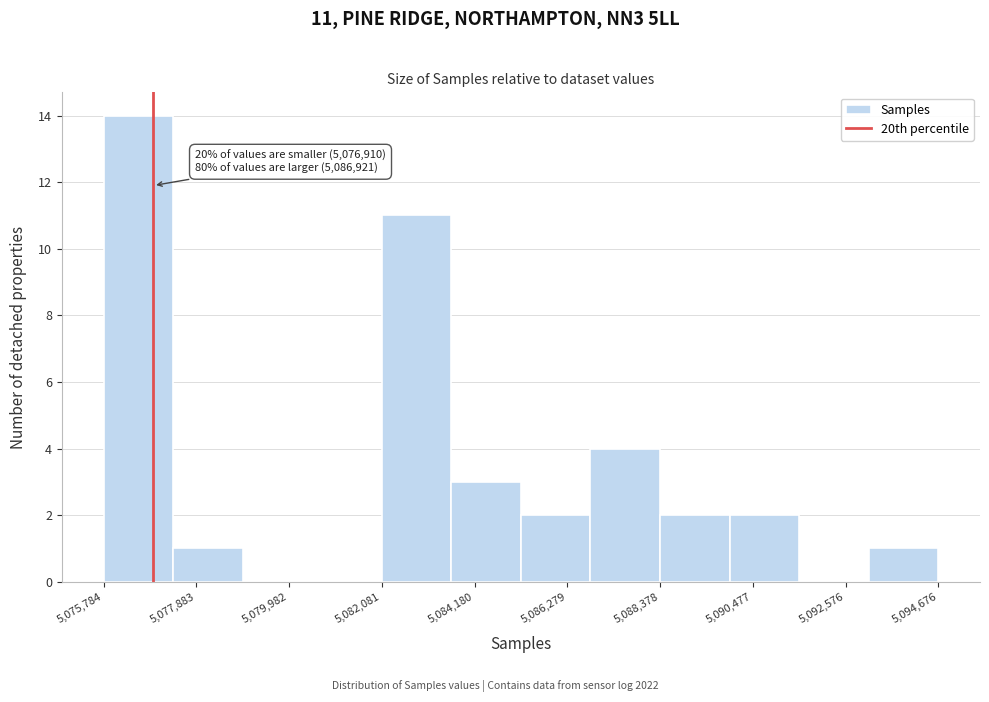

Around what value on the x-axis is the tallest bar? Give the approximate position of its centre, as read against the axis.

5076500